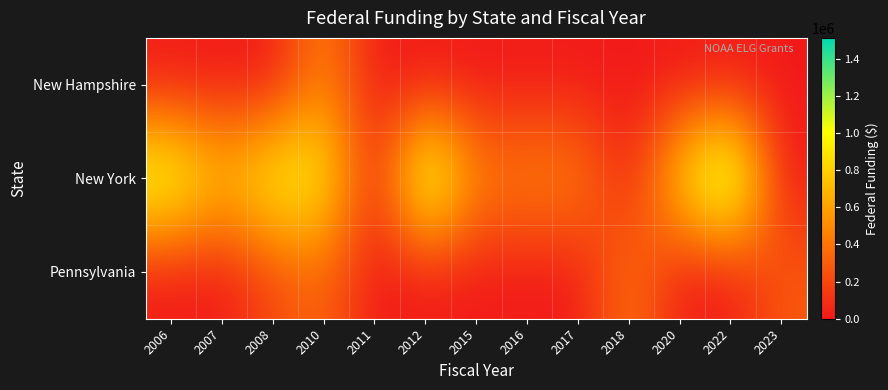

What is the difference between the highest and lowest values at 2012?

1355463